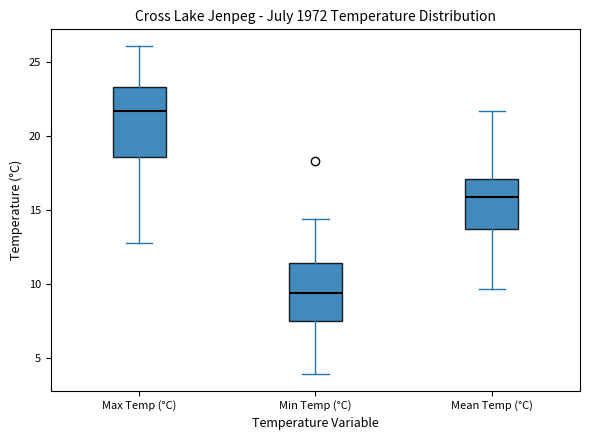

Which box is the tallest, from its lower edge to its upper edge?

Max Temp (°C)